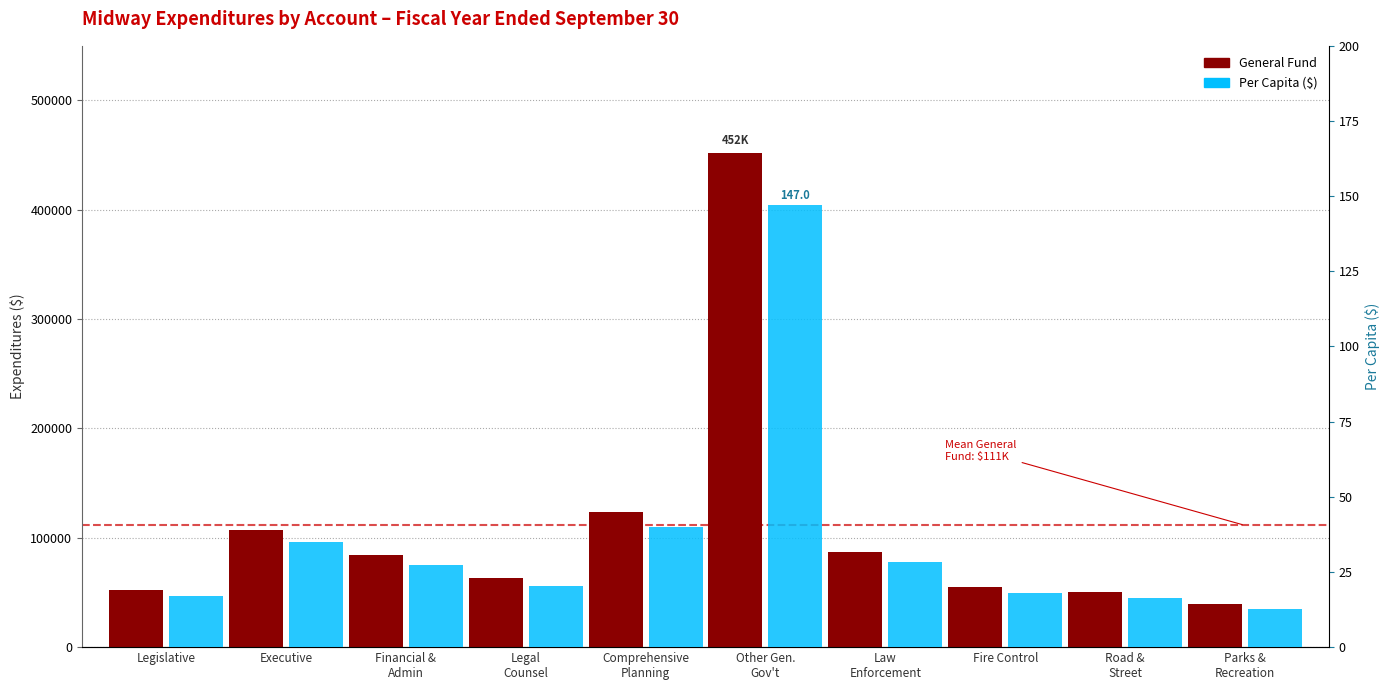

At how many categories does at least one series exceed 181783?

1